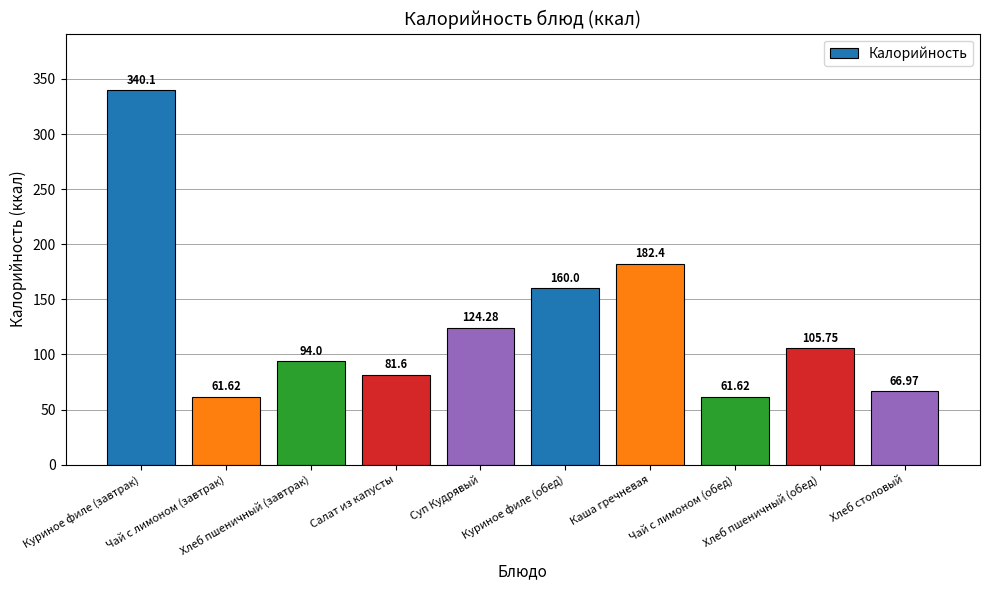

What value does the data have at Суп Кудрявый?

124.3